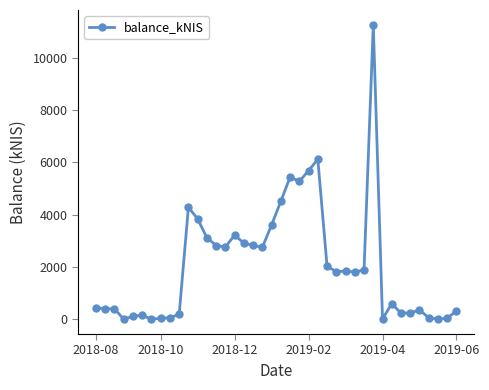

What is the maximum value shown in the chart?

11267.8